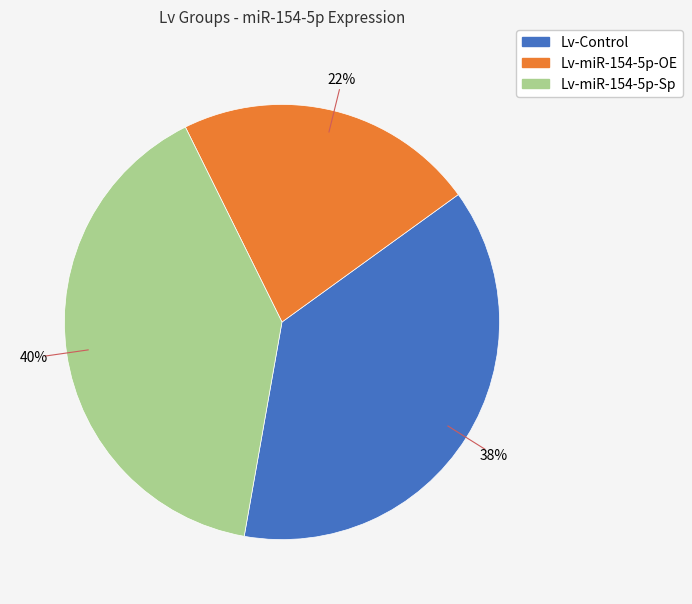

Between Lv-Control and Lv-miR-154-5p-OE, which is larger?

Lv-Control